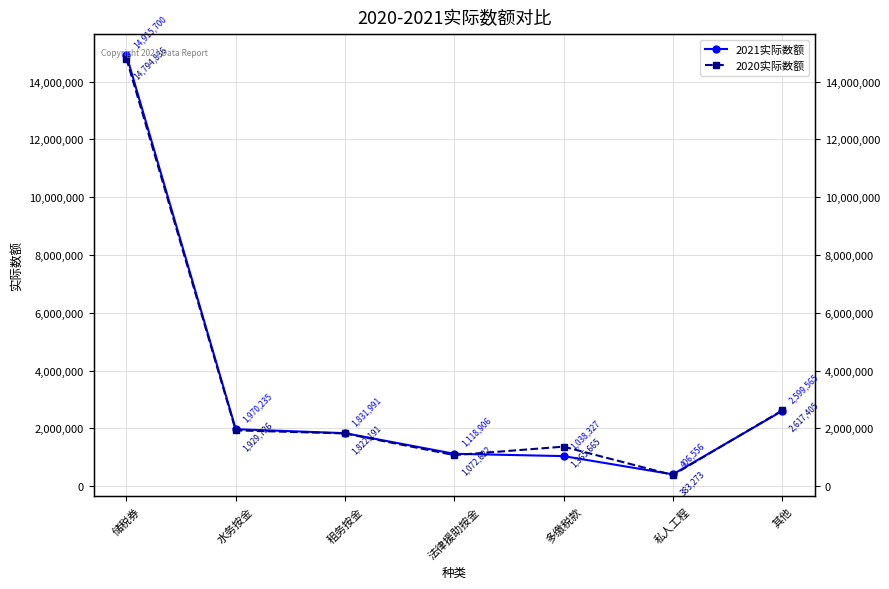

How many times do 2020实际数额 and 2021实际数额 cross each other?

3